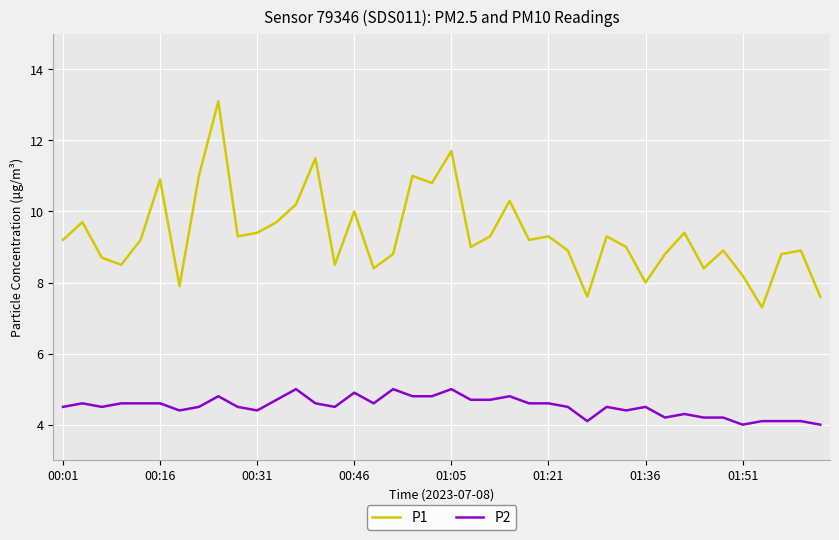

Rank the series by their average value, from highest to lowest.

P1, P2